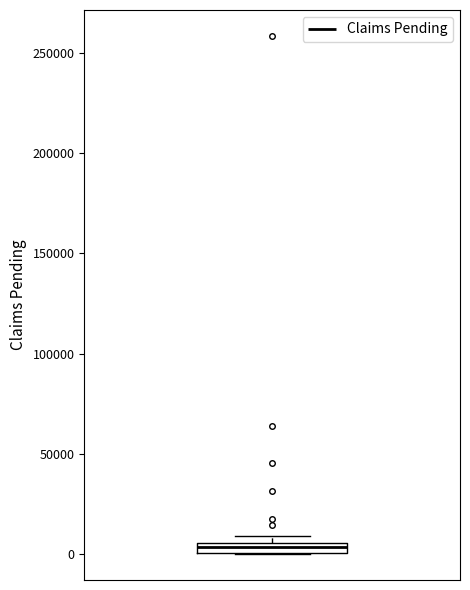

Where is the lower edge of the box on the y-axis? The values are not printed on the chart, so give them approximately, as read against the axis.

0